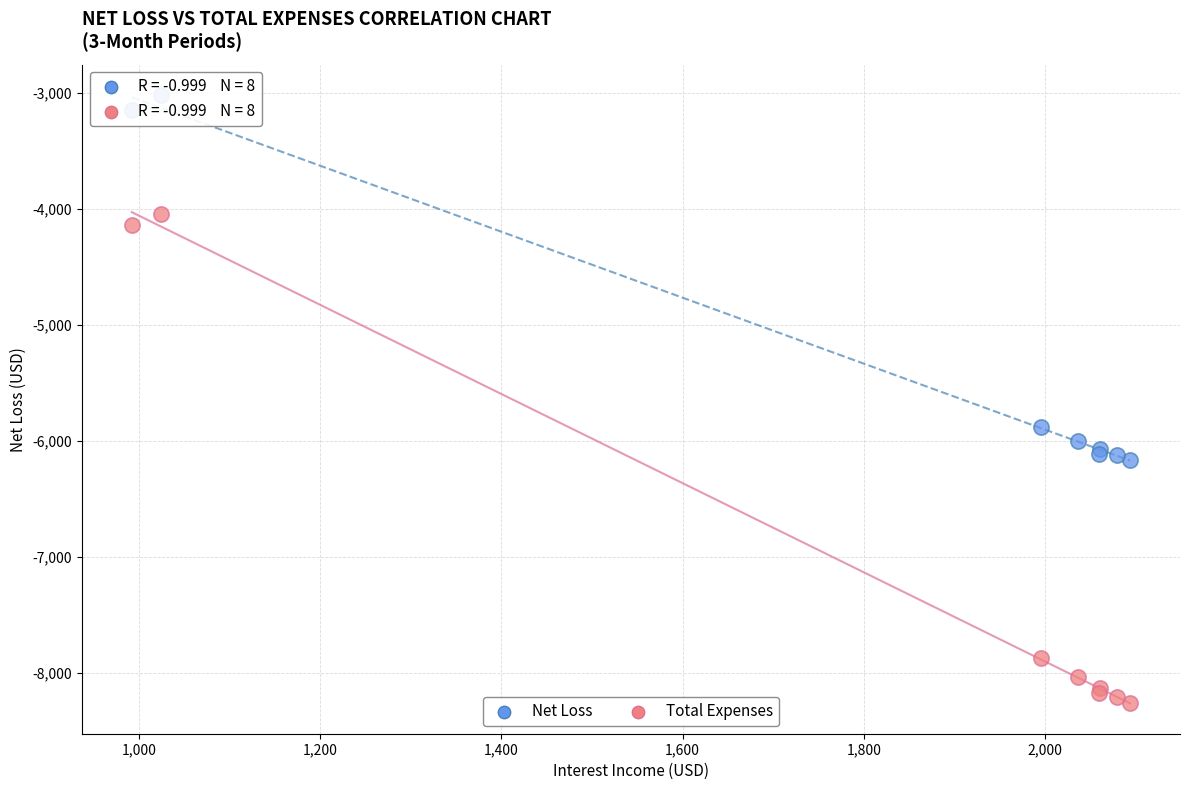

In the Net Loss series, what Y value is closest to -4592?

-5876